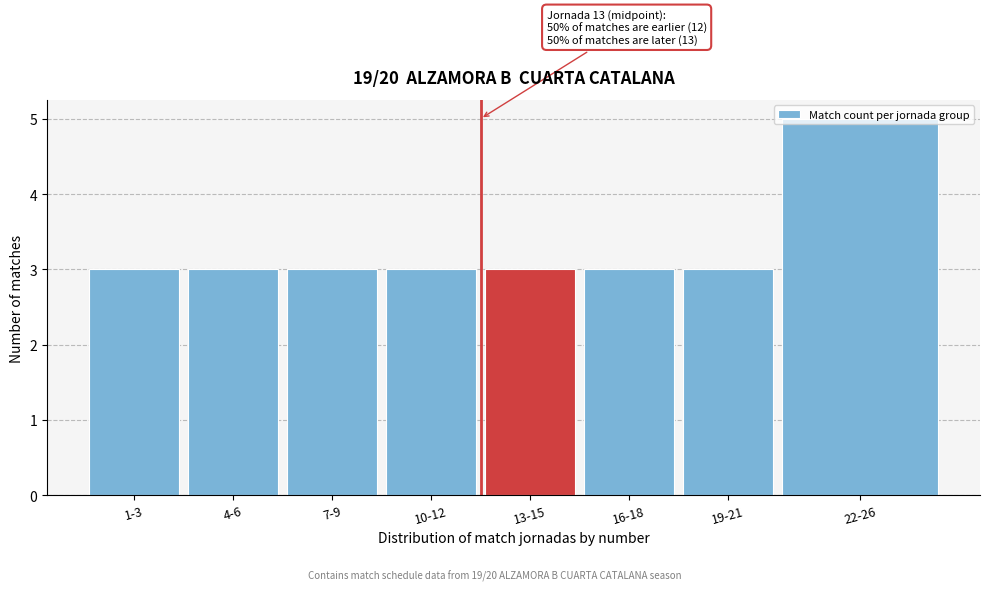

What is the sum of the values at 10-12 and 4-6?

6